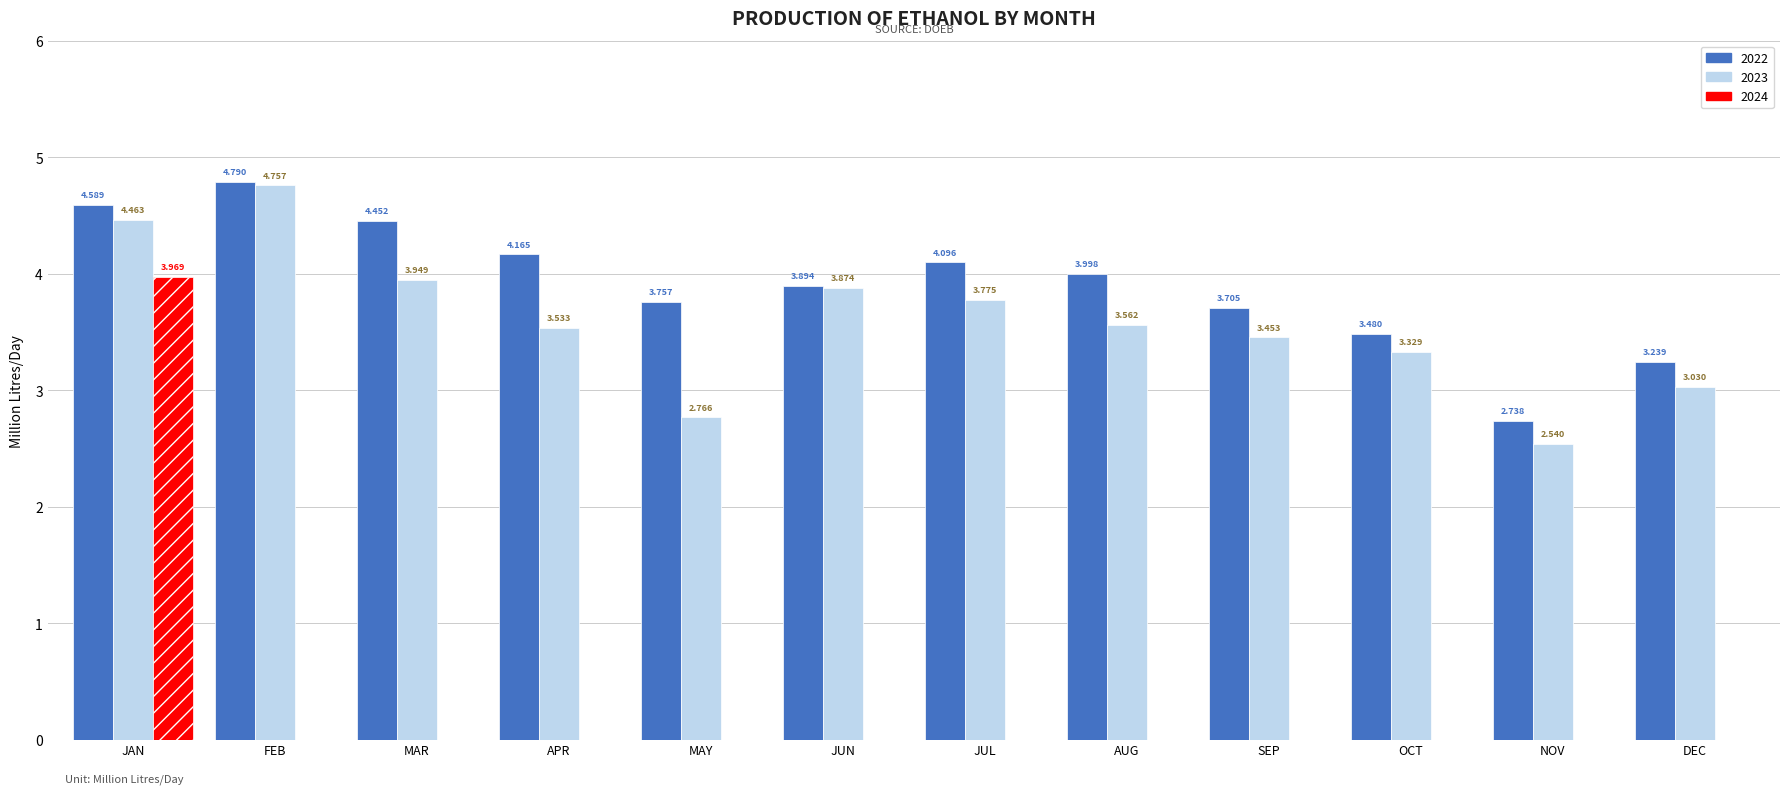

Are the bars horizontal?

No